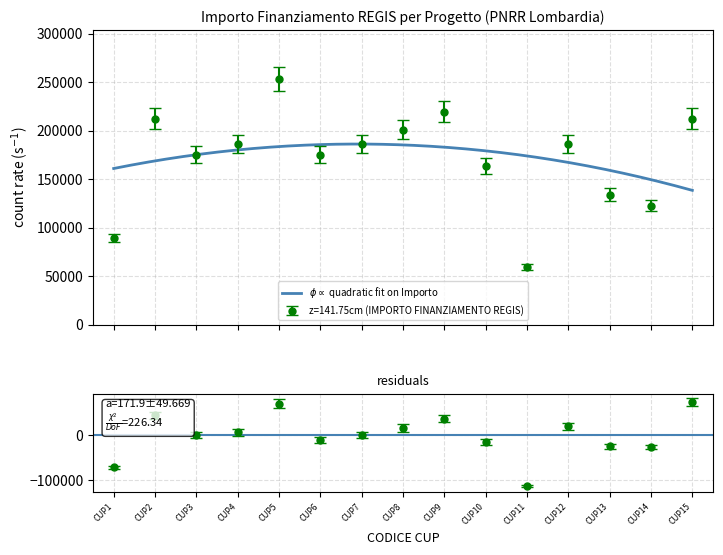

True or false: IMPORTO FINANZIAMENTO REGIS and SUB INVESTIMENTO intersect in this chart.

False